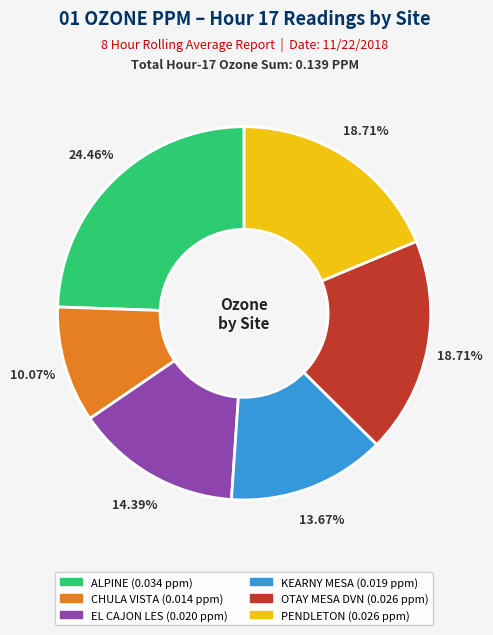

Does OTAY MESA DVN represent more than half of the total?

No